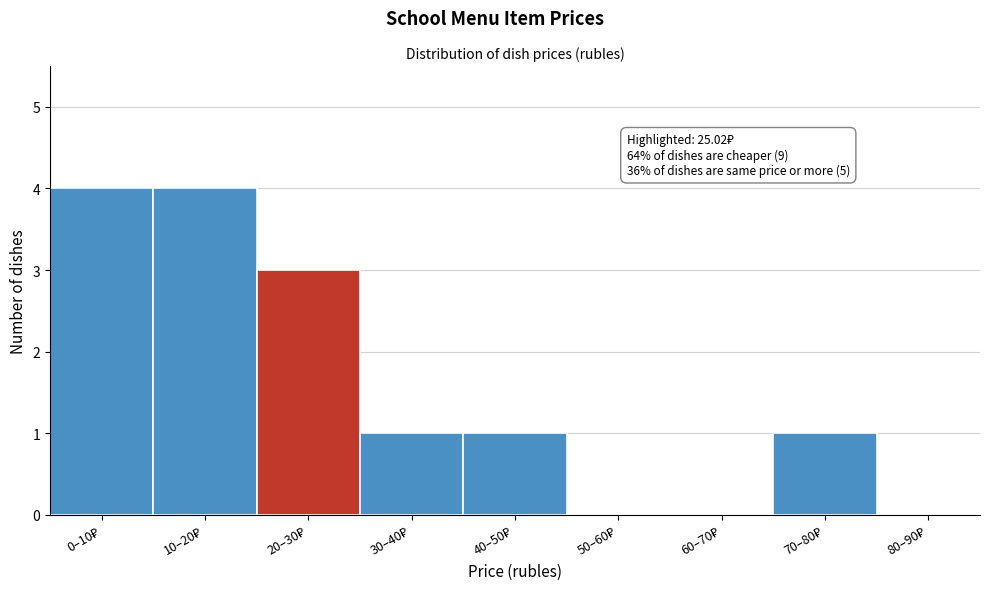

What is the greatest value displayed?

4